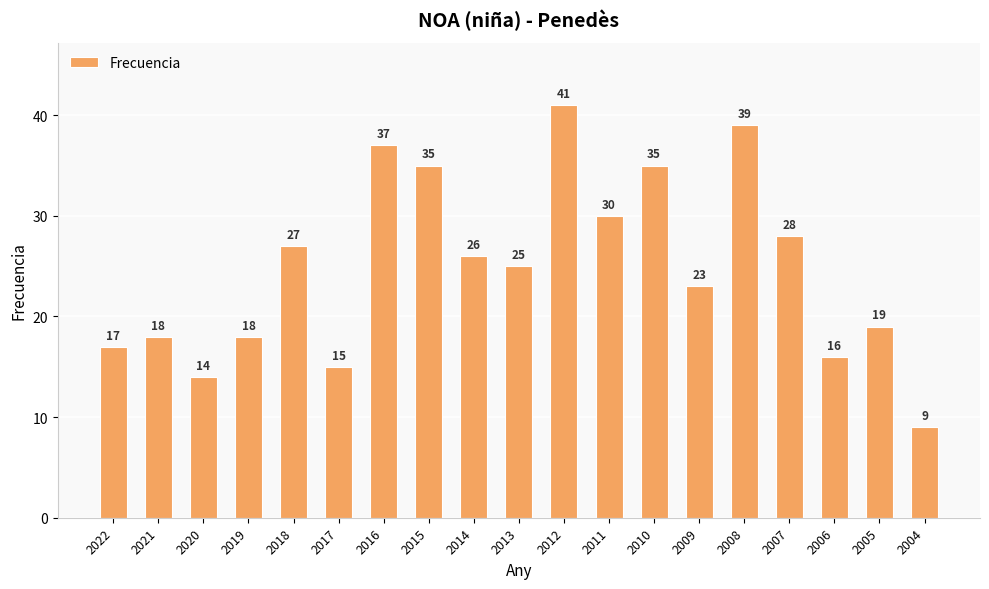

Reading left to right, extract all data points from this chart.

2022=17	2021=18	2020=14	2019=18	2018=27	2017=15	2016=37	2015=35	2014=26	2013=25	2012=41	2011=30	2010=35	2009=23	2008=39	2007=28	2006=16	2005=19	2004=9